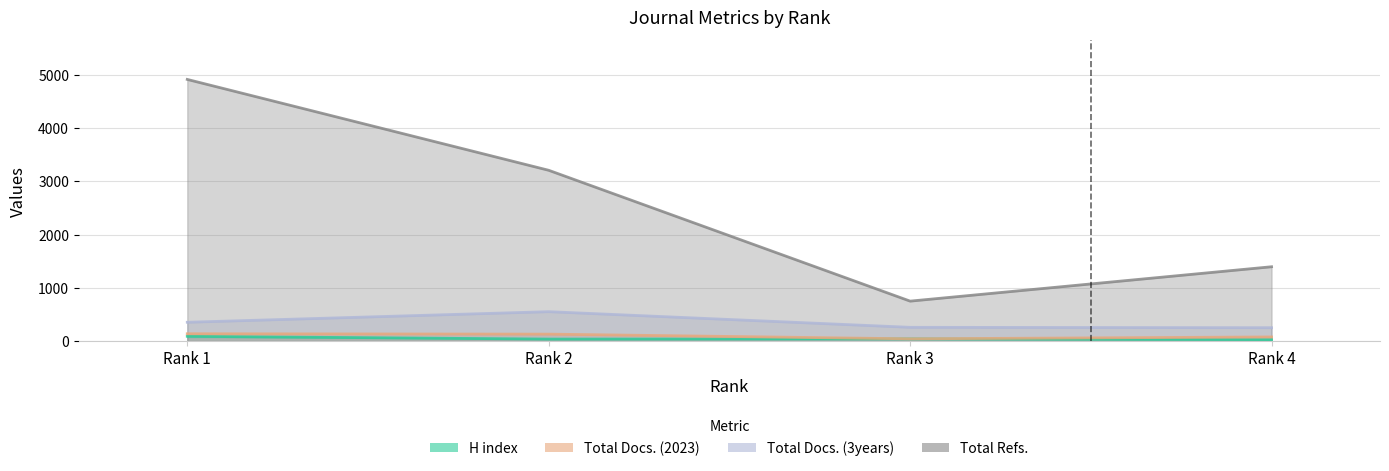

Which label corresponds to the largest value in the chart?

Rank 1